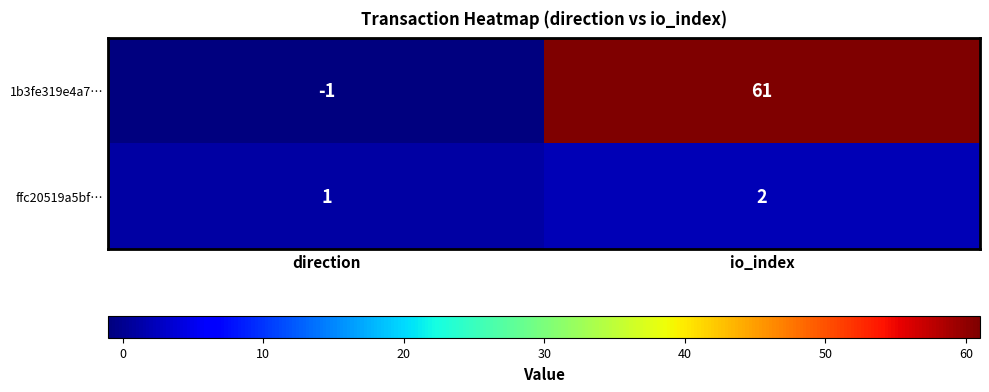

What is the sum of the ffc20519a5bf… values at io_index and direction?

3